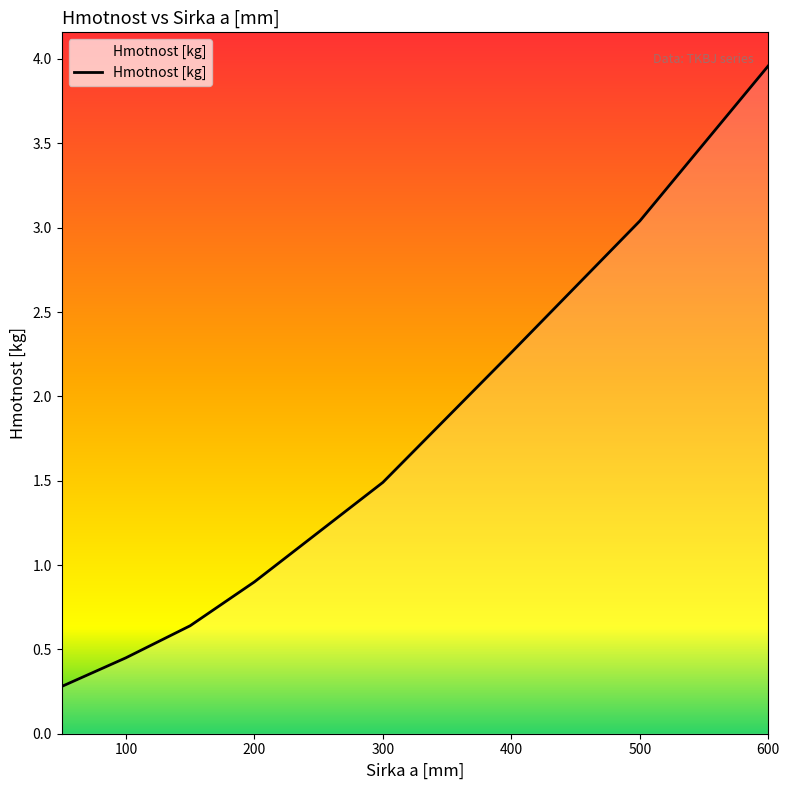

What is the maximum value shown in the chart?

4.0